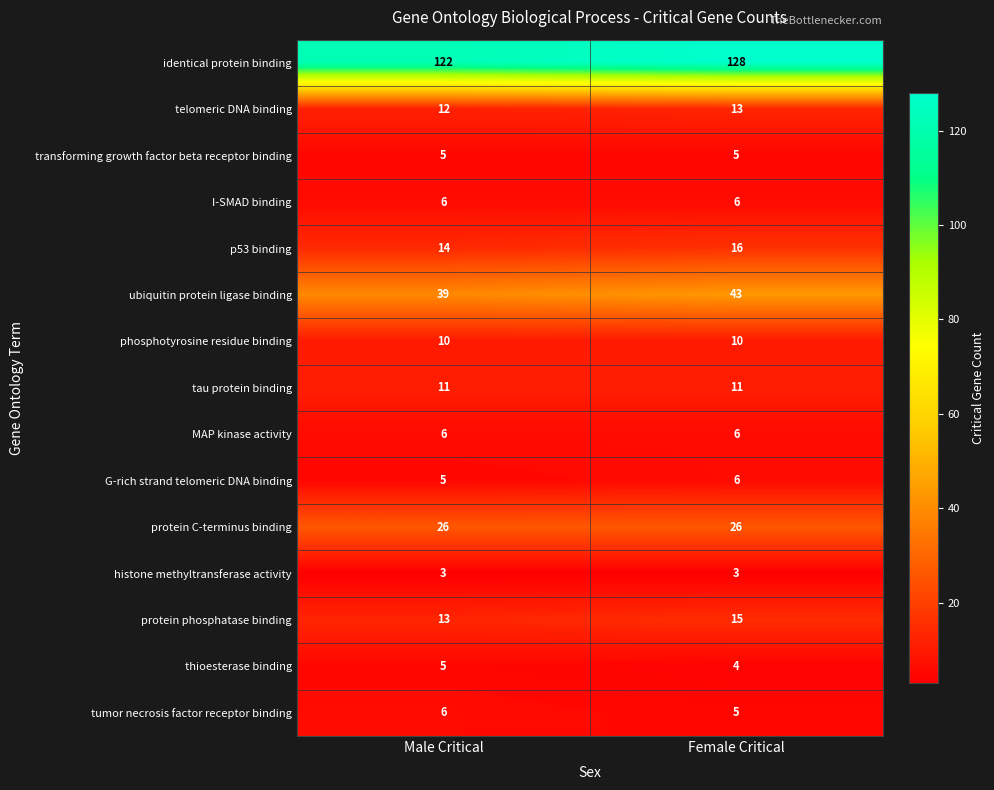

How many distinct data groups are displayed?

15